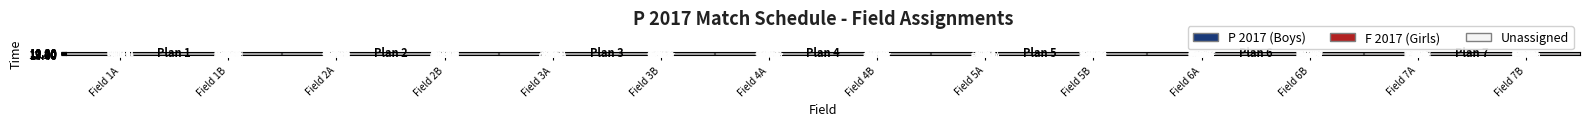

Reading left to right, transcribe all the data shown in this chart.

10.00: Field 1A=1	Field 1B=1	Field 2A=1	Field 2B=1	Field 3A=1	Field 3B=1	Field 4A=1	Field 4B=1	Field 5A=1	Field 5B=1	Field 6A=1	Field 6B=1	Field 7A=-1	Field 7B=-1
10.20: Field 1A=1	Field 1B=1	Field 2A=1	Field 2B=1	Field 3A=1	Field 3B=1	Field 4A=1	Field 4B=1	Field 5A=1	Field 5B=1	Field 6A=1	Field 6B=1	Field 7A=-1	Field 7B=-1
10.40: Field 1A=1	Field 1B=1	Field 2A=1	Field 2B=1	Field 3A=1	Field 3B=1	Field 4A=1	Field 4B=1	Field 5A=1	Field 5B=1	Field 6A=1	Field 6B=1	Field 7A=1	Field 7B=1
11.00: Field 1A=1	Field 1B=1	Field 2A=1	Field 2B=1	Field 3A=1	Field 3B=1	Field 4A=1	Field 4B=1	Field 5A=1	Field 5B=1	Field 6A=1	Field 6B=1	Field 7A=-1	Field 7B=-1
11.20: Field 1A=1	Field 1B=1	Field 2A=1	Field 2B=1	Field 3A=1	Field 3B=1	Field 4A=1	Field 4B=1	Field 5A=1	Field 5B=1	Field 6A=1	Field 6B=1	Field 7A=-1	Field 7B=-1
11.40: Field 1A=1	Field 1B=1	Field 2A=1	Field 2B=1	Field 3A=1	Field 3B=1	Field 4A=1	Field 4B=1	Field 5A=1	Field 5B=1	Field 6A=-1	Field 6B=-1	Field 7A=-1	Field 7B=-1
12.00: Field 1A=1	Field 1B=1	Field 2A=1	Field 2B=1	Field 3A=1	Field 3B=1	Field 4A=1	Field 4B=1	Field 5A=1	Field 5B=1	Field 6A=1	Field 6B=1	Field 7A=1	Field 7B=1
12.20: Field 1A=1	Field 1B=1	Field 2A=-1	Field 2B=1	Field 3A=1	Field 3B=1	Field 4A=1	Field 4B=1	Field 5A=1	Field 5B=1	Field 6A=-1	Field 6B=-1	Field 7A=-1	Field 7B=-1
12.40: Field 1A=1	Field 1B=1	Field 2A=1	Field 2B=1	Field 3A=1	Field 3B=1	Field 4A=1	Field 4B=1	Field 5A=1	Field 5B=1	Field 6A=-1	Field 6B=-1	Field 7A=-1	Field 7B=-1
13.00: Field 1A=1	Field 1B=-1	Field 2A=1	Field 2B=1	Field 3A=1	Field 3B=1	Field 4A=1	Field 4B=1	Field 5A=-1	Field 5B=-1	Field 6A=-1	Field 6B=-1	Field 7A=-1	Field 7B=-1
13.20: Field 1A=1	Field 1B=1	Field 2A=1	Field 2B=1	Field 3A=1	Field 3B=1	Field 4A=1	Field 4B=1	Field 5A=-1	Field 5B=-1	Field 6A=-1	Field 6B=-1	Field 7A=-1	Field 7B=-1
13.40: Field 1A=1	Field 1B=1	Field 2A=1	Field 2B=-1	Field 3A=1	Field 3B=1	Field 4A=1	Field 4B=1	Field 5A=-1	Field 5B=-1	Field 6A=-1	Field 6B=-1	Field 7A=-1	Field 7B=-1
14.00: Field 1A=0	Field 1B=0	Field 2A=0	Field 2B=0	Field 3A=0	Field 3B=0	Field 4A=-1	Field 4B=-1	Field 5A=-1	Field 5B=-1	Field 6A=-1	Field 6B=-1	Field 7A=-1	Field 7B=-1